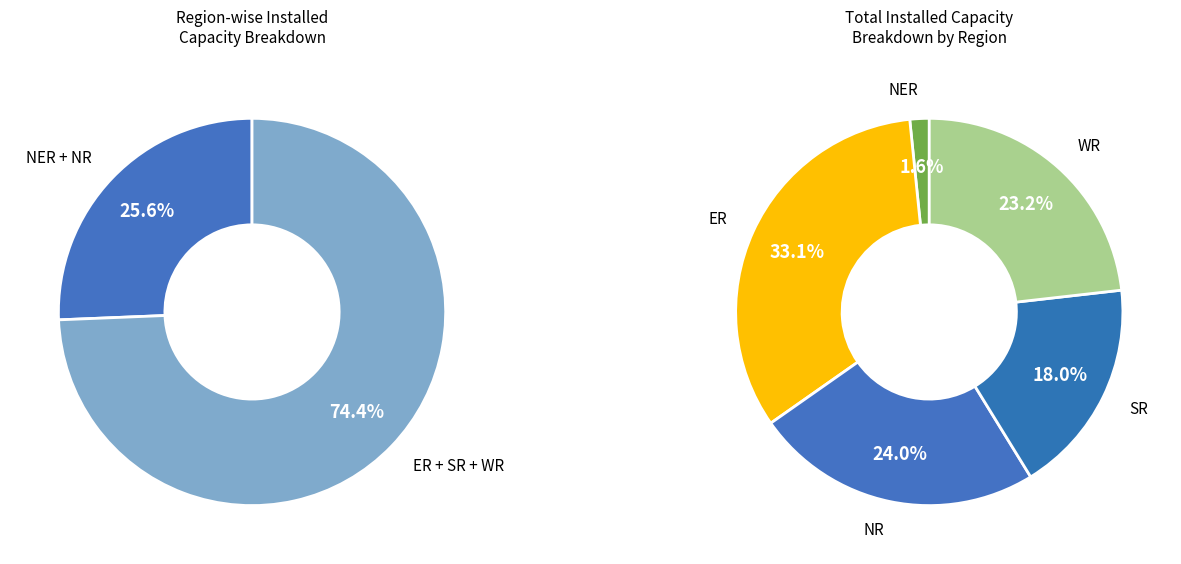

Count the number of slices in the pie.

5